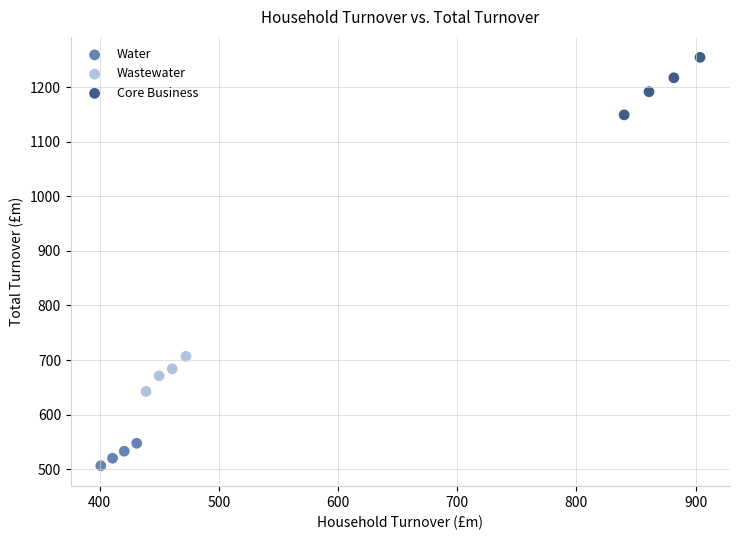

Which series has the largest Y range (max minus min)?

Core Business